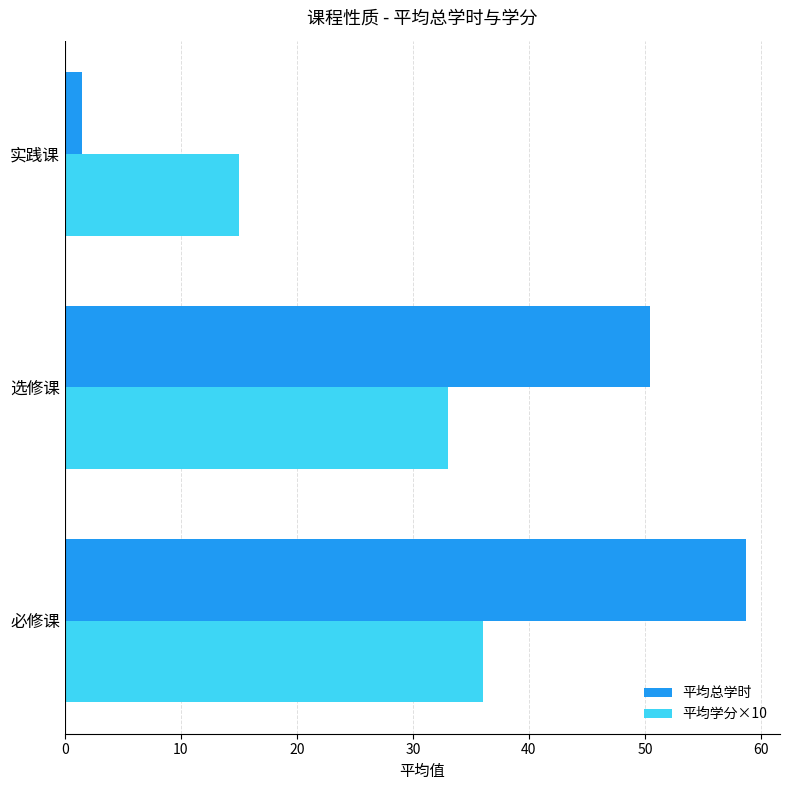

Which label corresponds to the smallest value in the chart?

实践课